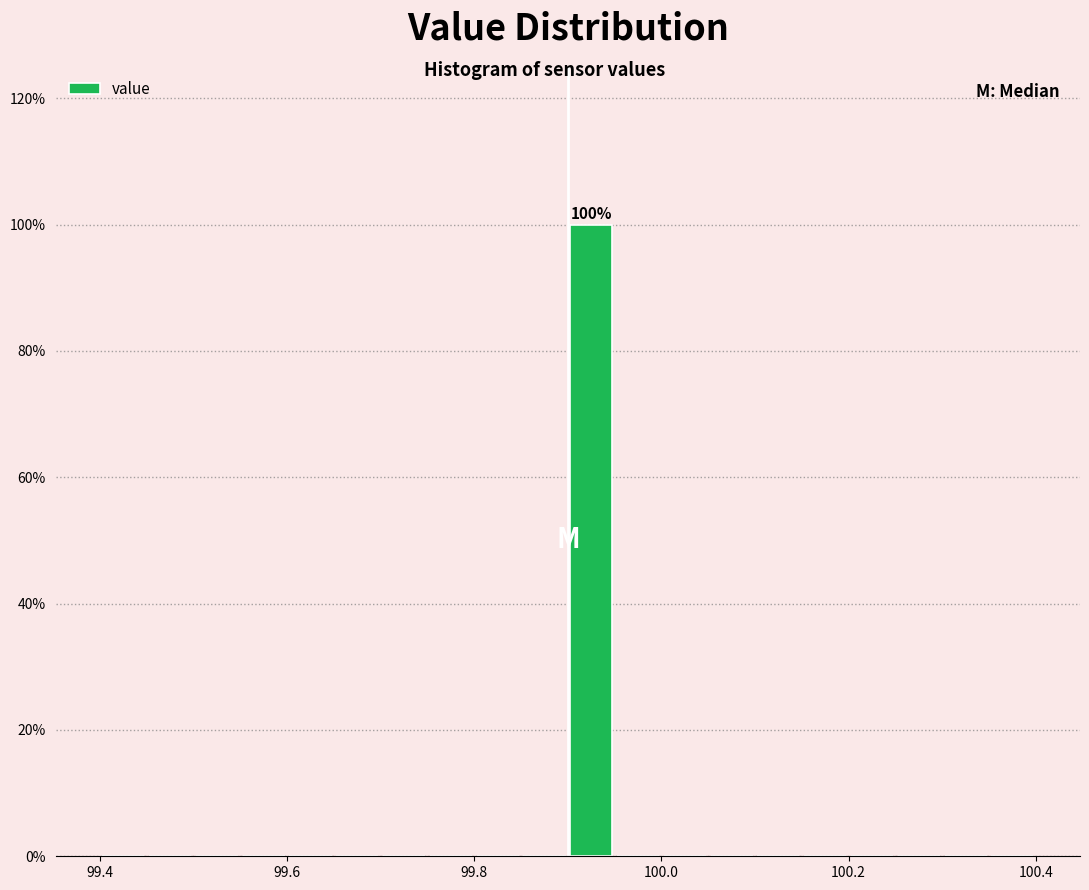

Read against the x-axis, roughly where is the centre of the tallest bar?

99.92